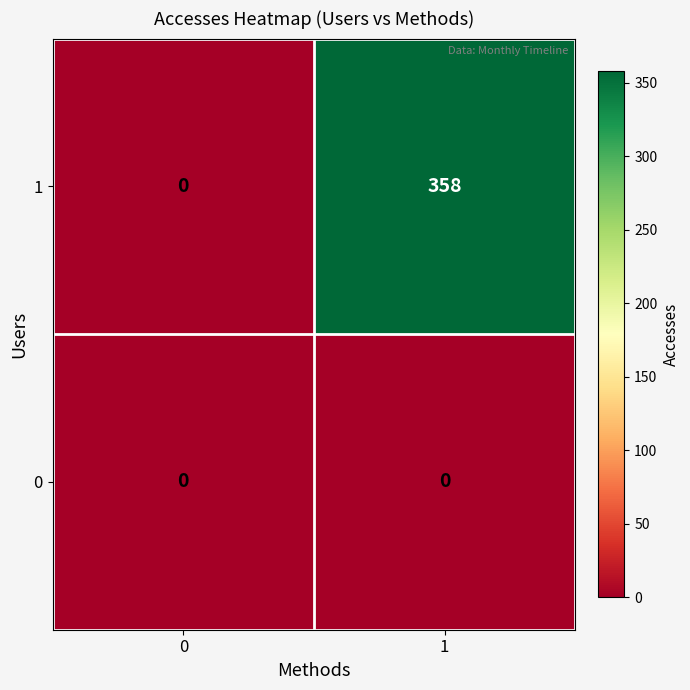

What is the average value of the 1 series?

179